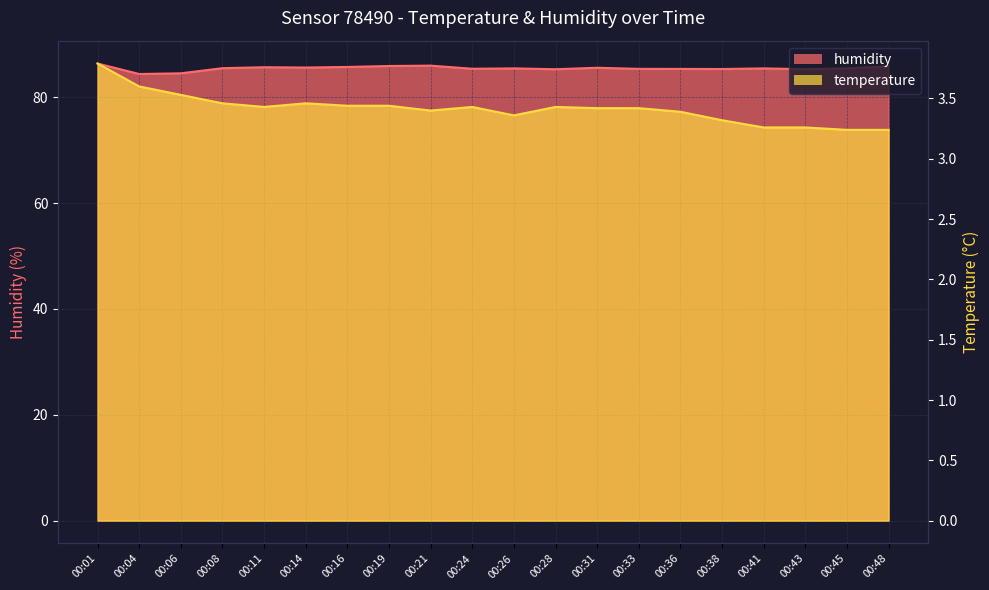

True or false: temperature and humidity cross at least once.

False